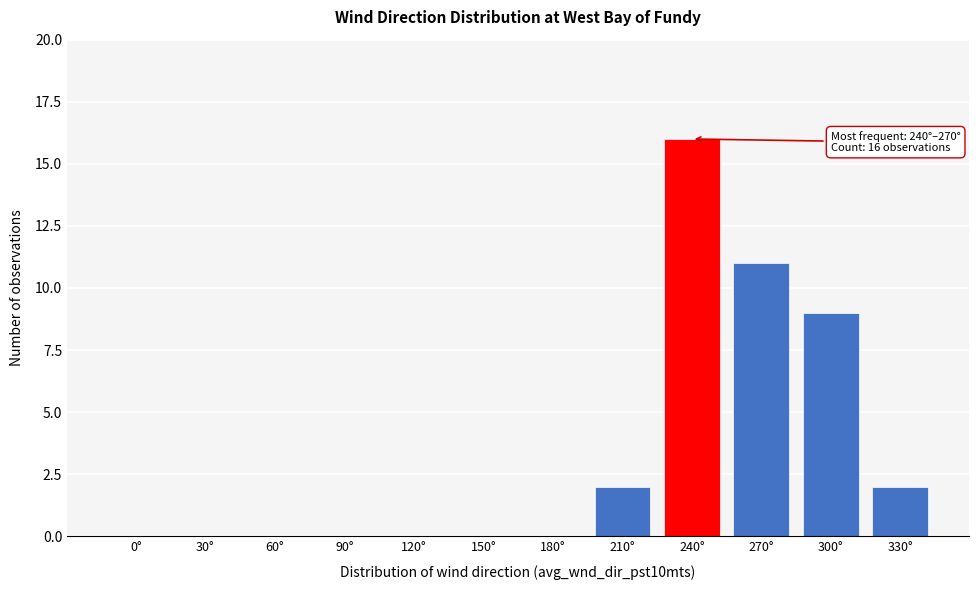

Reading left to right, extract all data points from this chart.

0°=0	30°=0	60°=0	90°=0	120°=0	150°=0	180°=0	210°=2	240°=16	270°=11	300°=9	330°=2